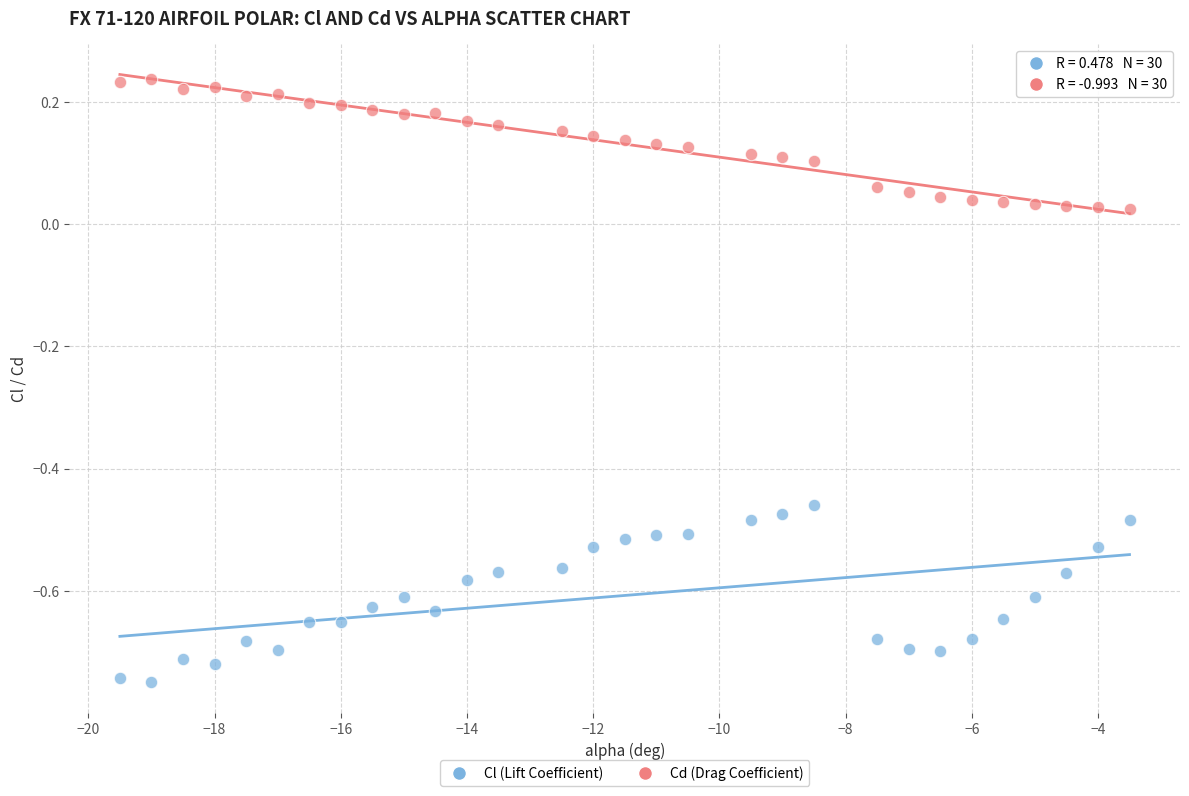

Which series contains the lowest Y value?

Cl (Lift Coefficient)